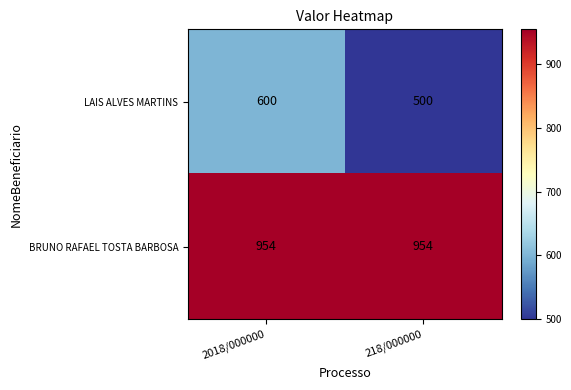

Reading left to right, extract all data points from this chart.

LAIS ALVES MARTINS: 2018/000000=600	218/000000=500
BRUNO RAFAEL TOSTA BARBOSA: 2018/000000=954	218/000000=954